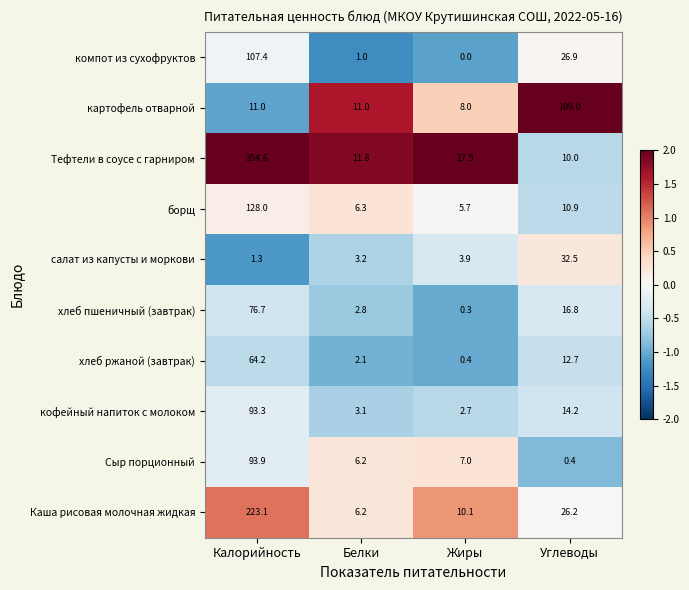

At which category does the chart reach its peak across all series?

Калорийность